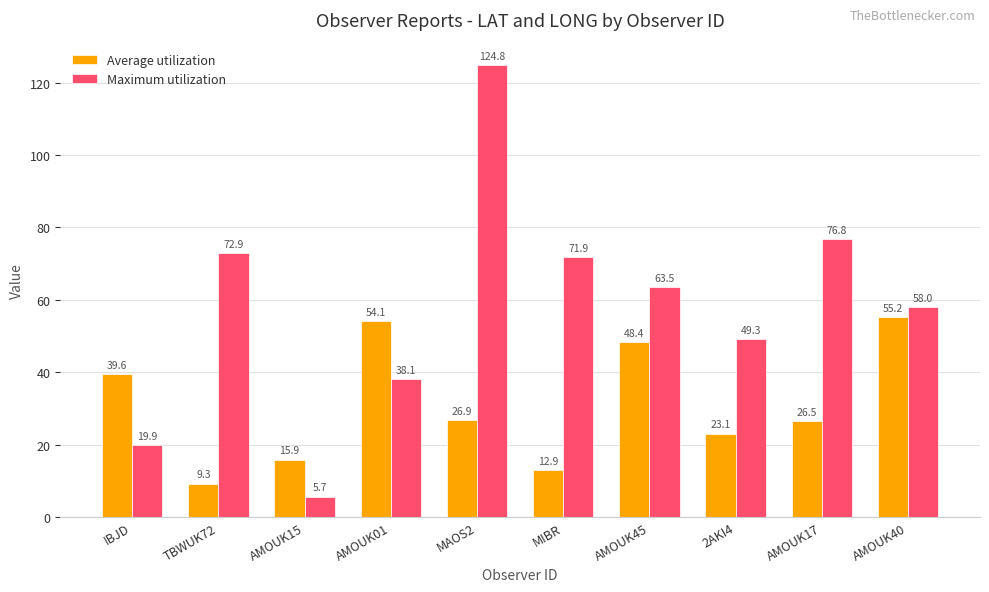

Is the value of Maximum utilization at AMOUK17 greater than the value of Average utilization at IBJD?

Yes